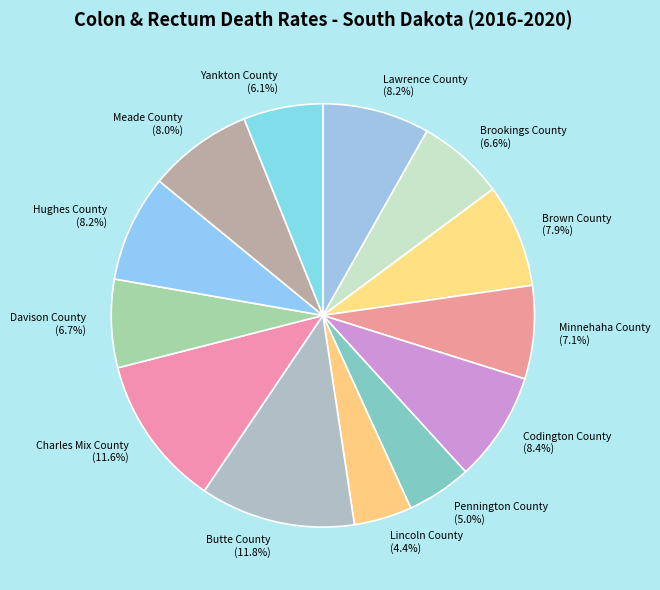

Does Butte County account for over 50% of the chart?

No